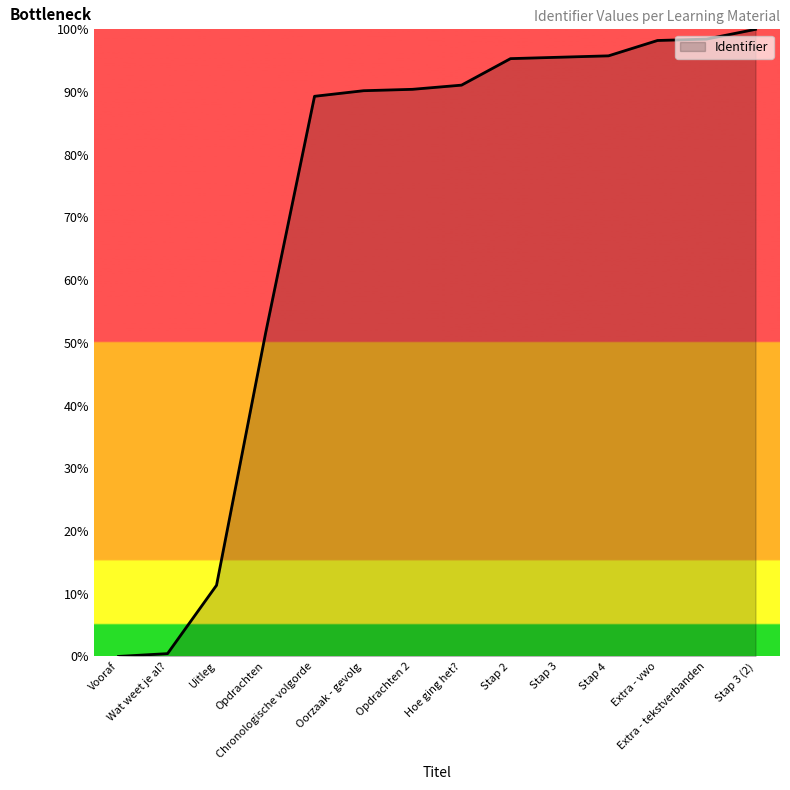

Which has a higher value, Oorzaak - gevolg or Stap 2?

Stap 2